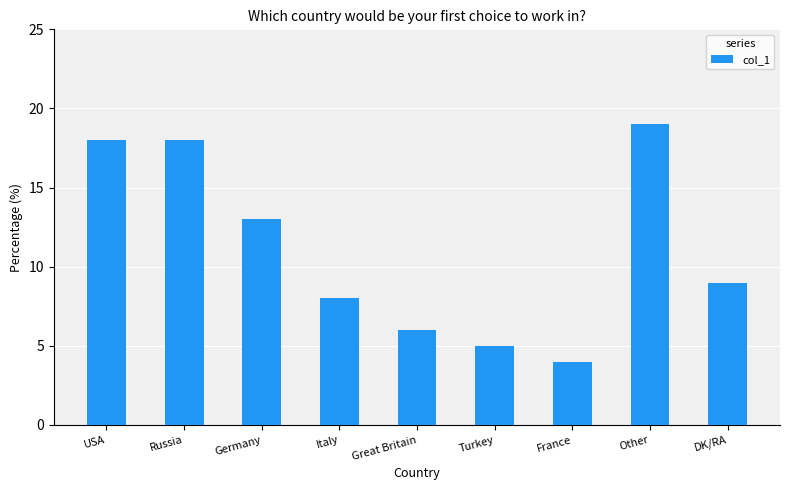

The chart shows a value of 18 at USA. True or false?

True